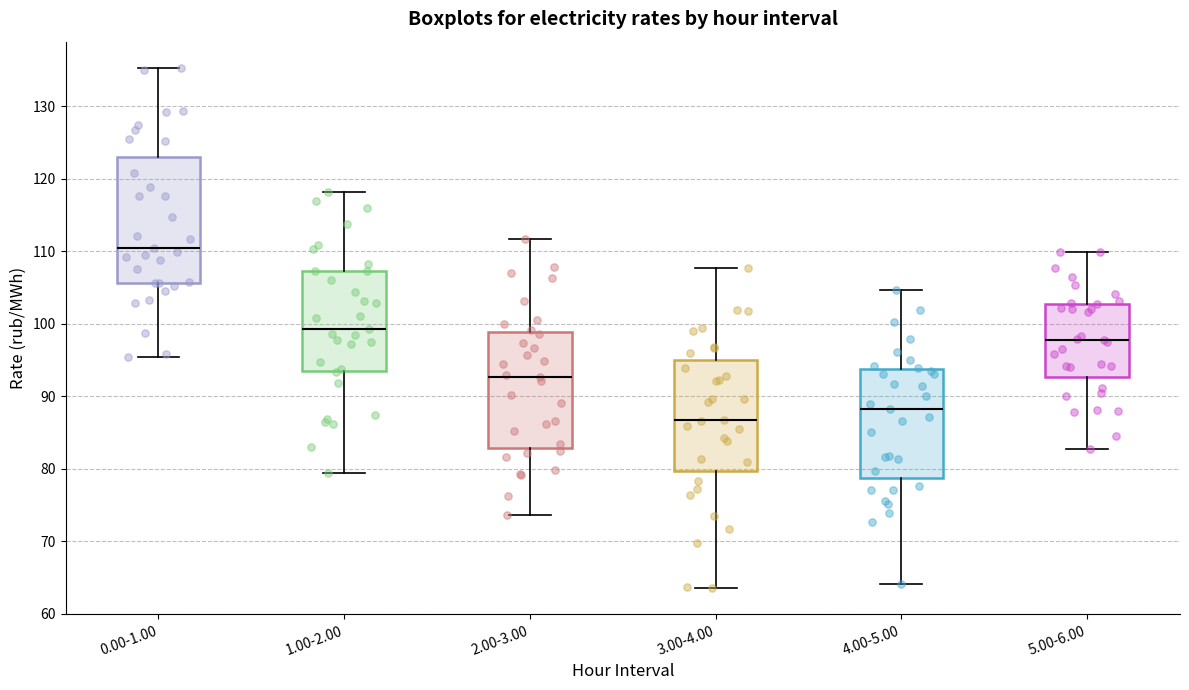

Which box's median line is the lowest?

3.00-4.00